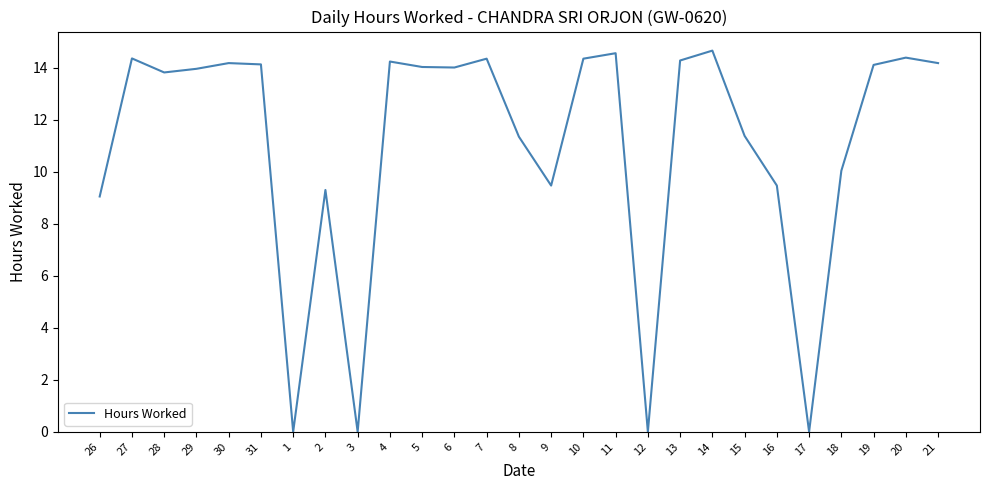

What is the sum of the values at 1 and 27?

14.4